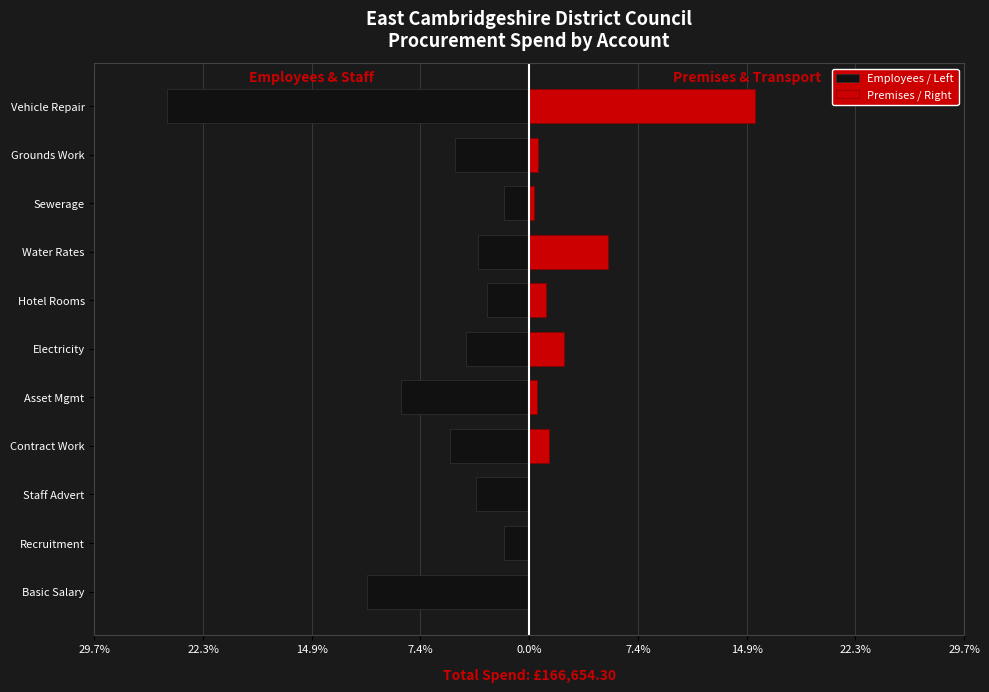

How many values in the Employees / Left series exceed -4?

5